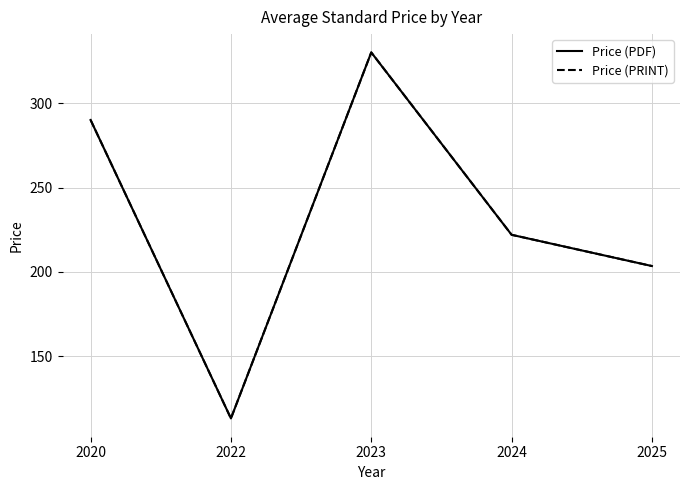

Is this an area chart (filled region under the line)?

No